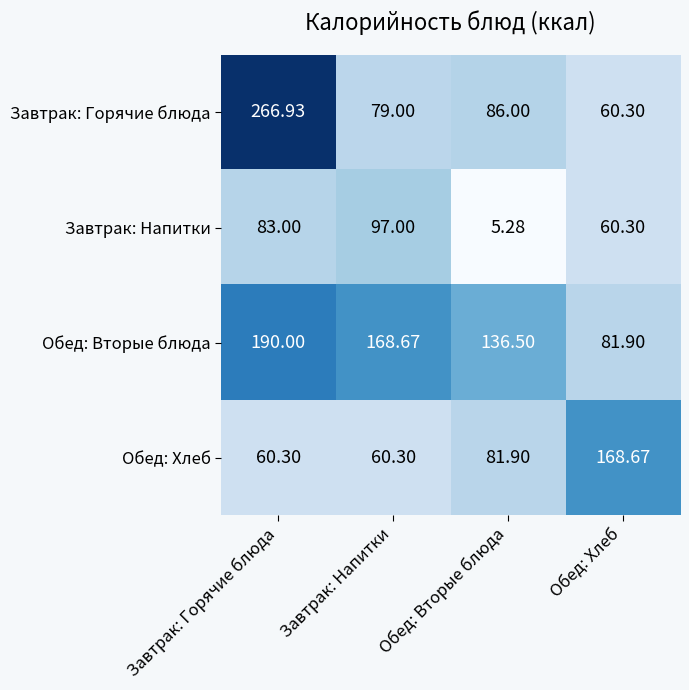

Which category has the lowest value across all series?

Обед: Вторые блюда